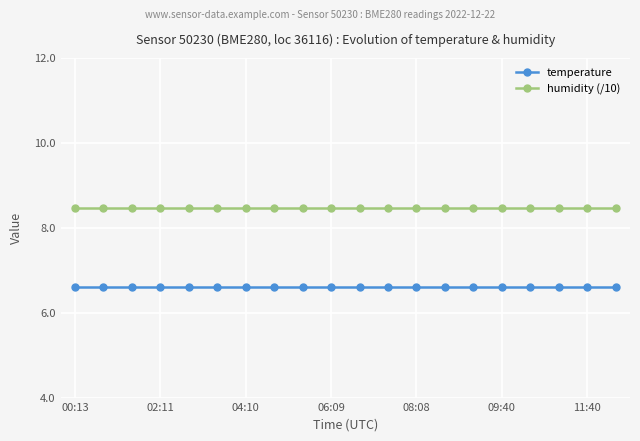

At how many categories does at least one series exceed 6?

20